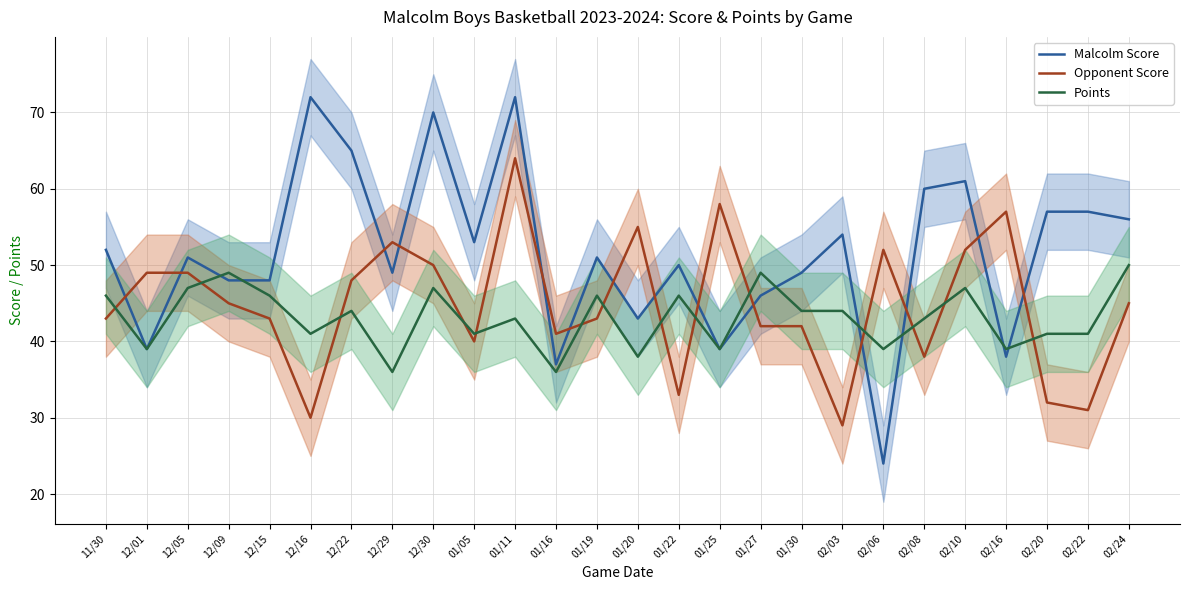

At 01/05, list the series in order from largest to smallest.

Malcolm Score, Points, Opponent Score